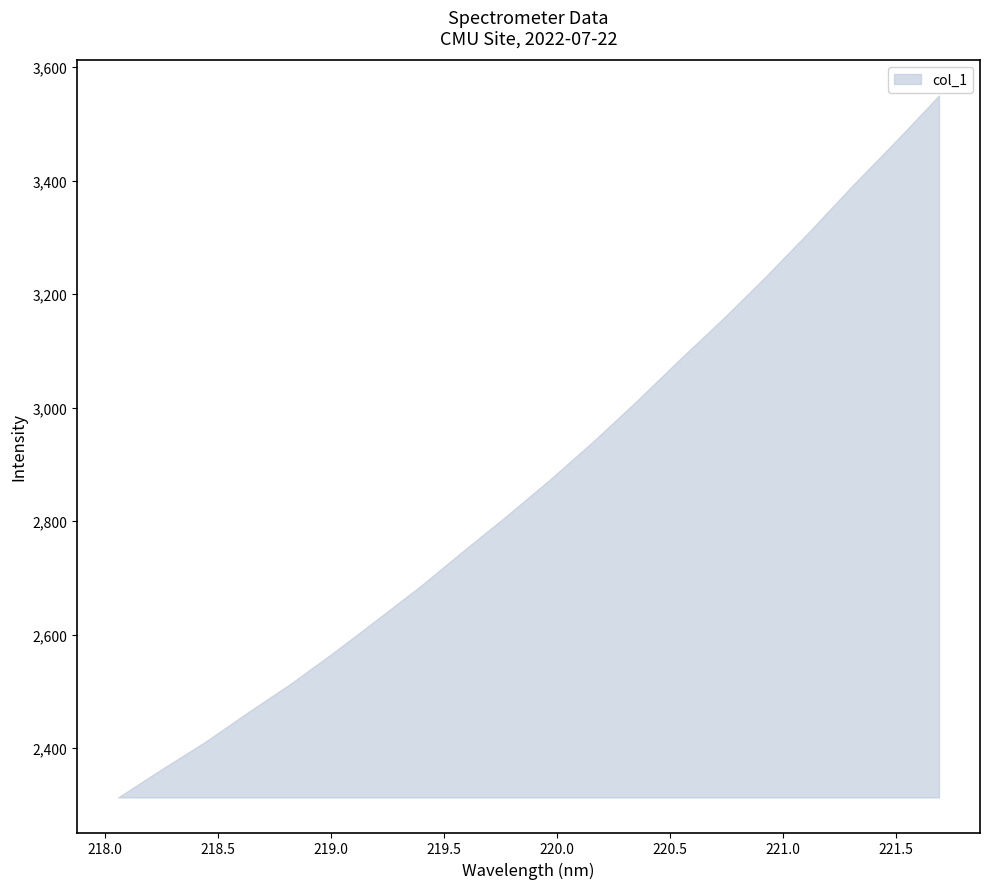

How many distinct data groups are displayed?

1